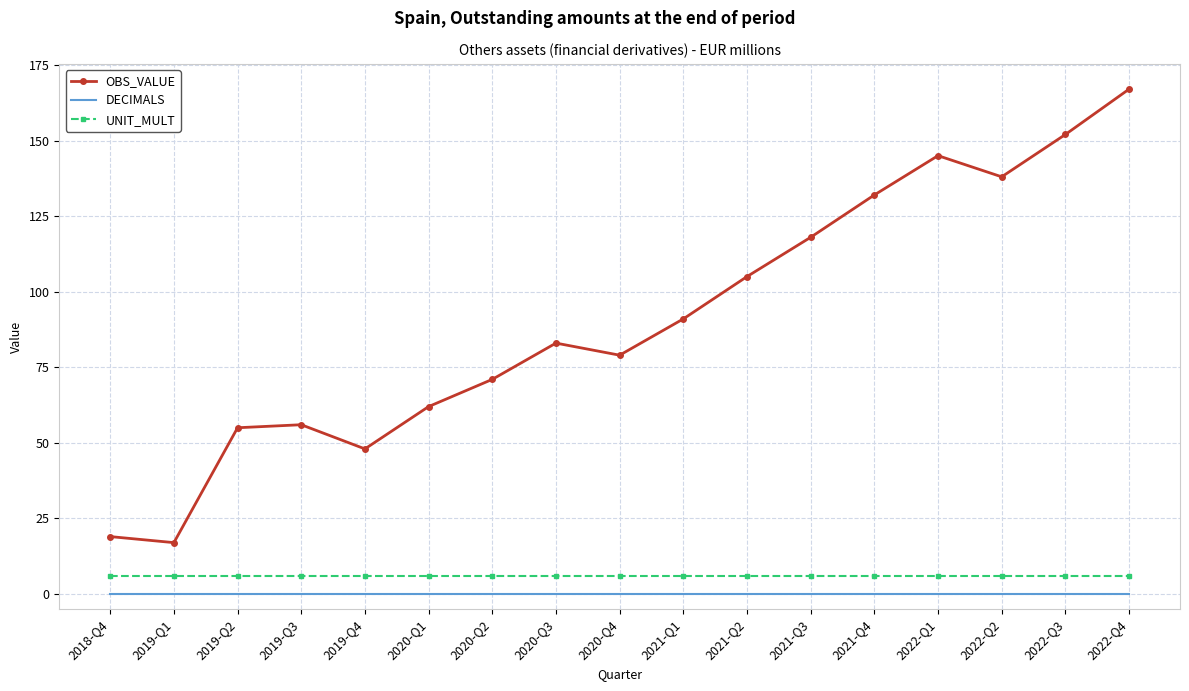

True or false: DECIMALS and OBS_VALUE intersect in this chart.

False